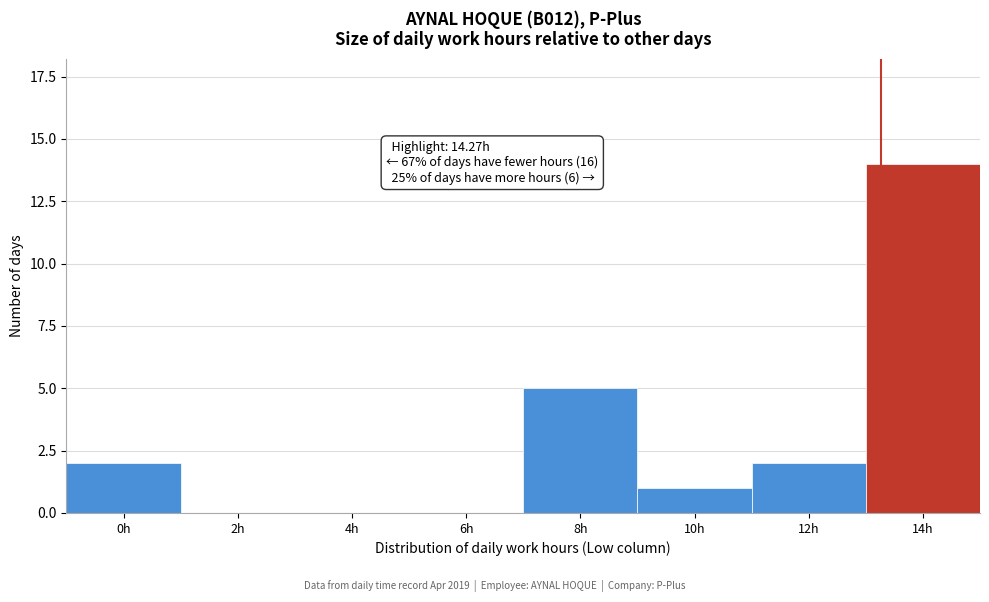

Reading right to left, extract all data points from this chart.

14h=14	12h=2	10h=1	8h=5	6h=0	4h=0	2h=0	0h=2